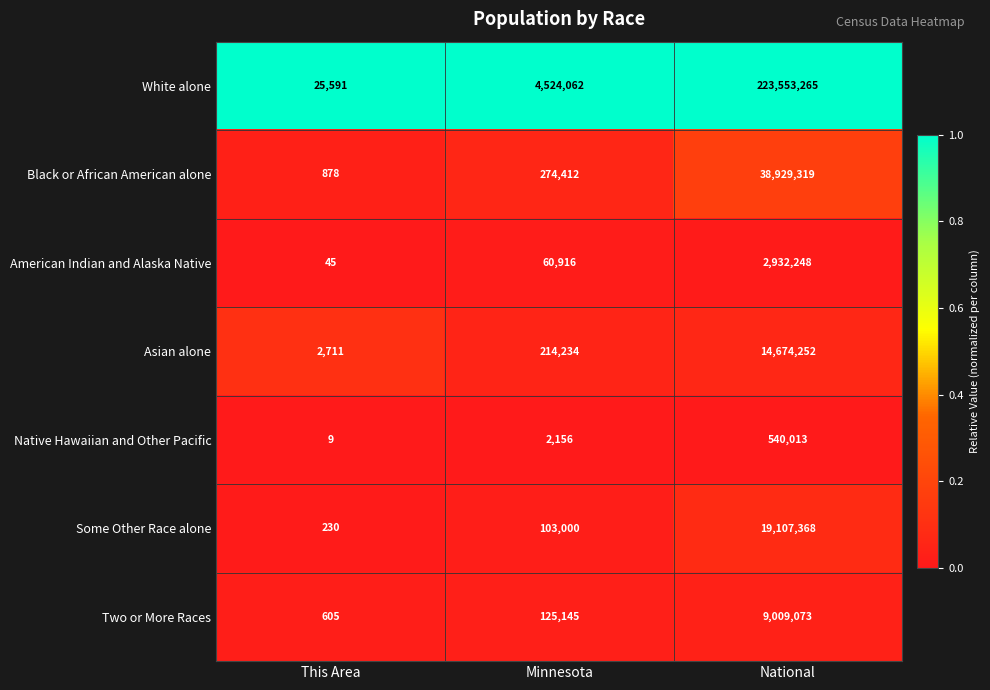

The value of White alone at National is 223553265. True or false?

True